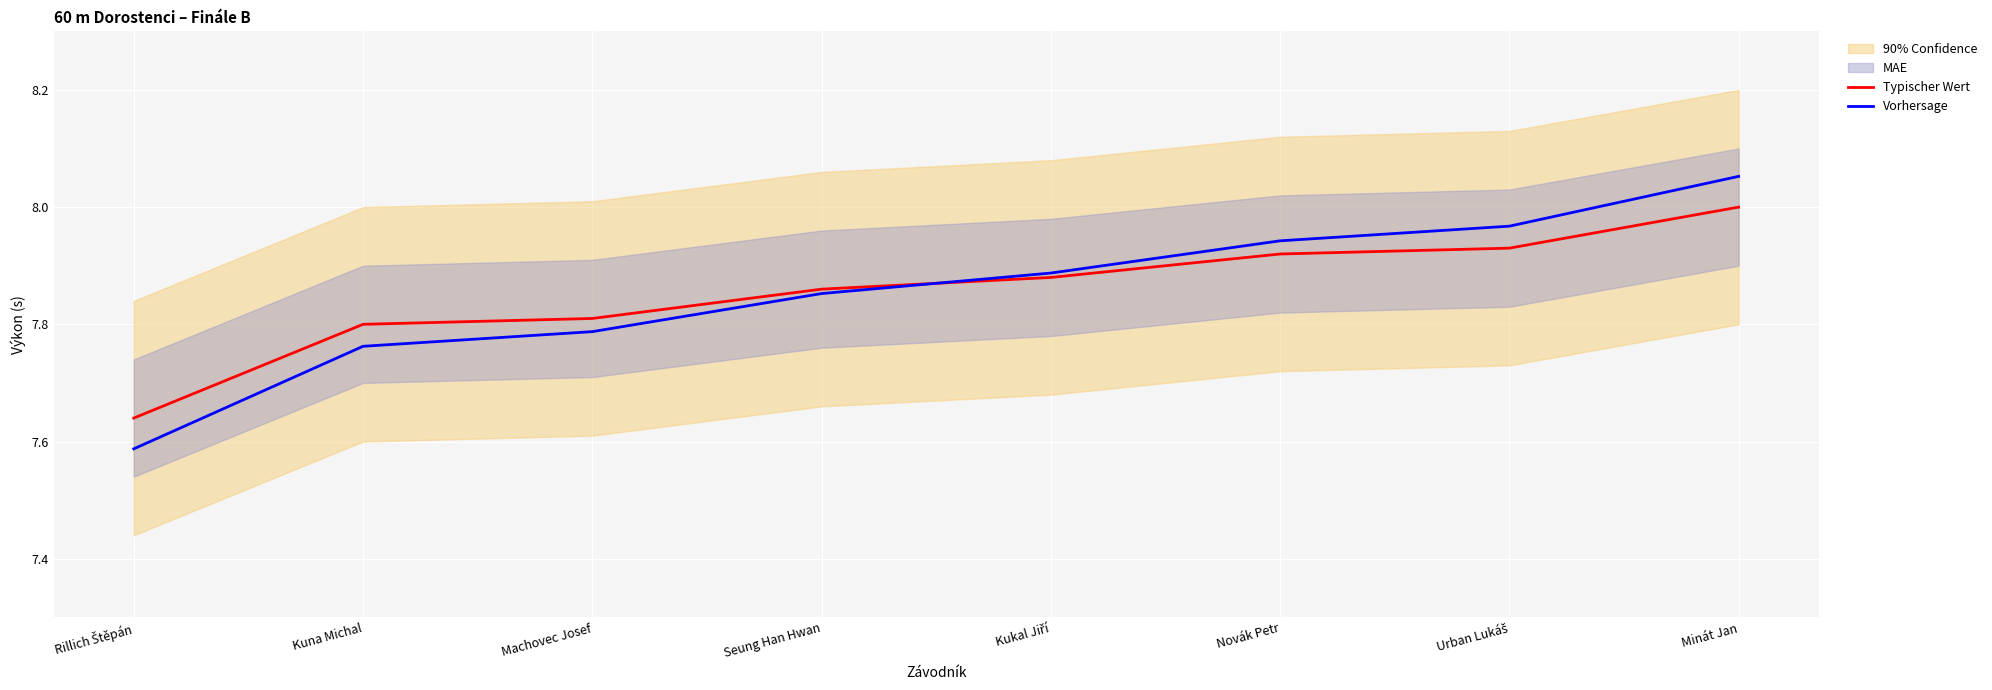

Which has a higher value, Rillich Štěpán or Minát Jan?

Minát Jan